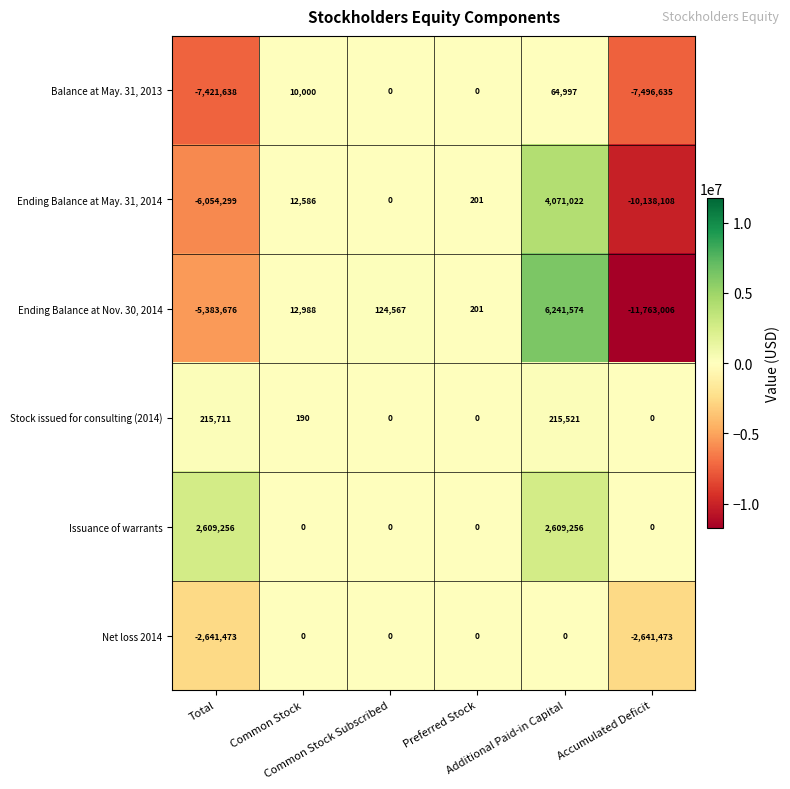

Which series has the widest spread of values?

Ending Balance at Nov. 30, 2014